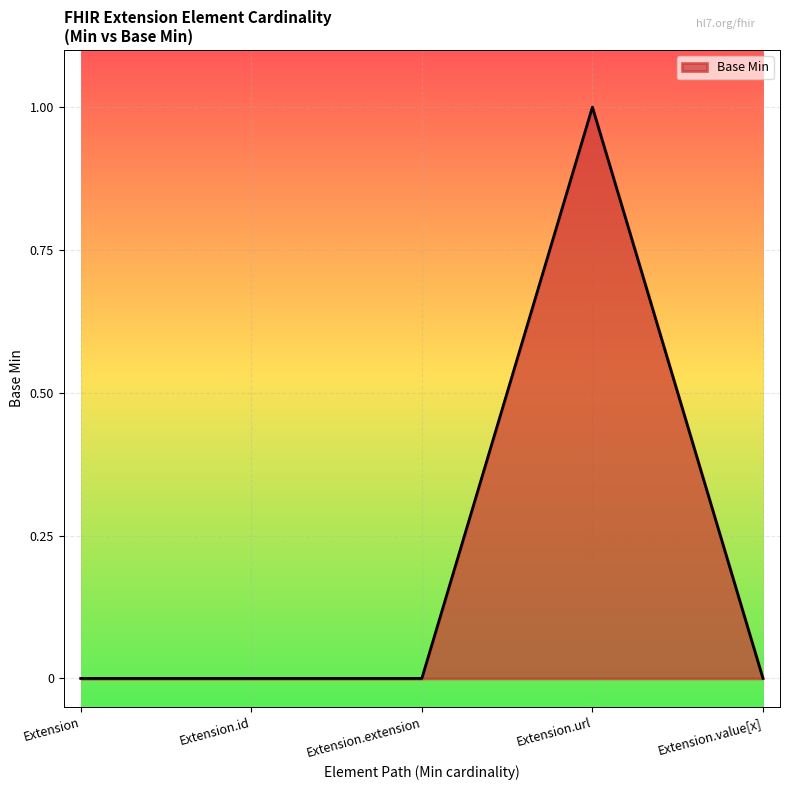

Reading right to left, list all the values displayed in this chart.

0	1	0	0	0